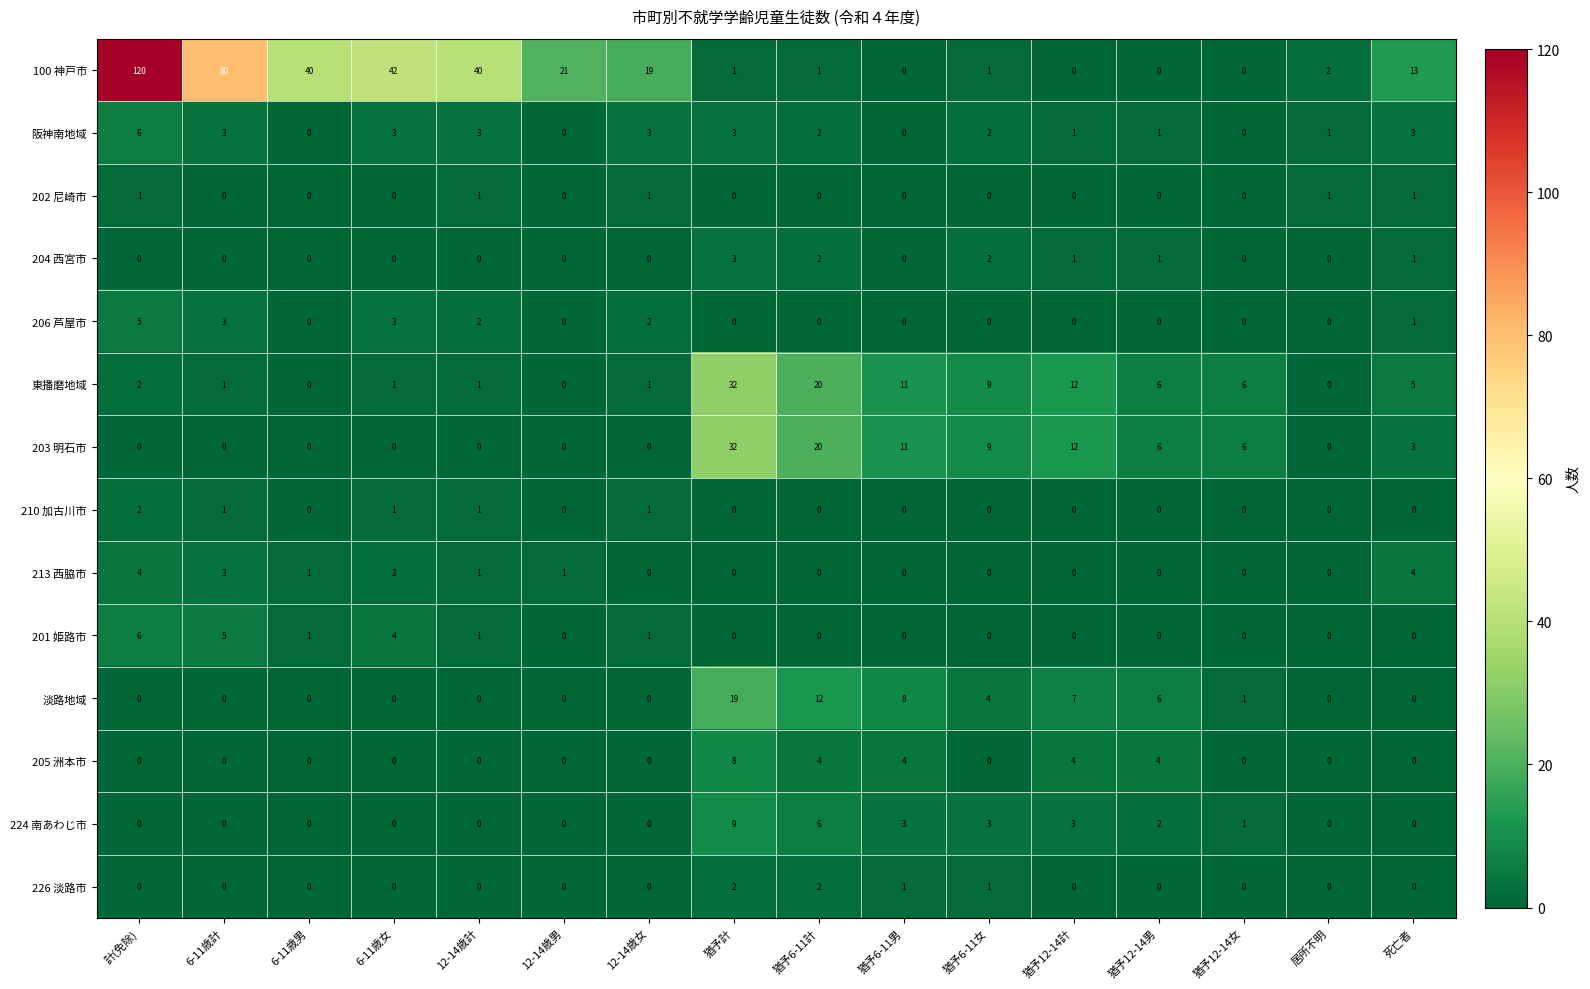

The 203 明石市 series shows -17 at 12-14歳女. True or false?

False